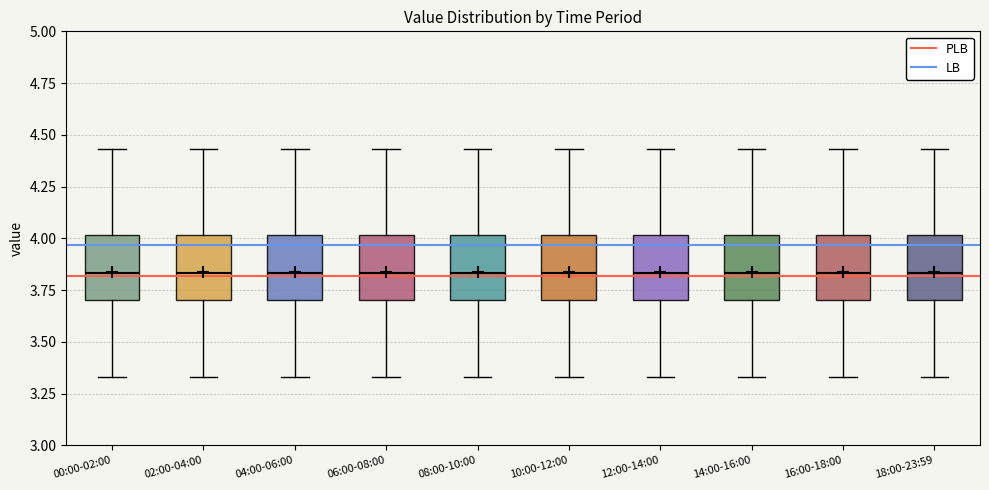

Where is the lower edge of the box for 02:00-04:00 on the y-axis? The values are not printed on the chart, so give them approximately, as read against the axis.

3.70